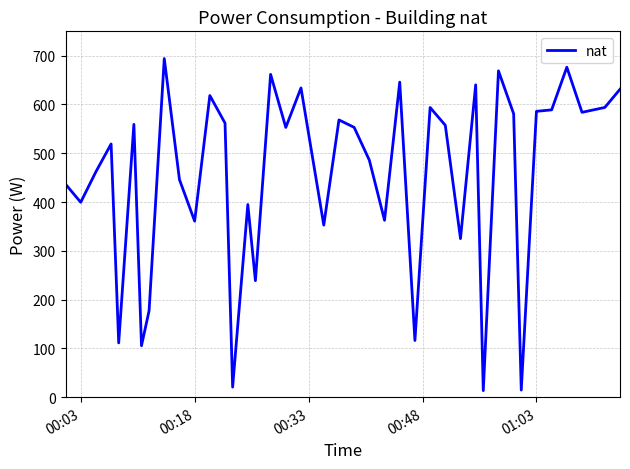

What is the maximum value shown in the chart?

694.2